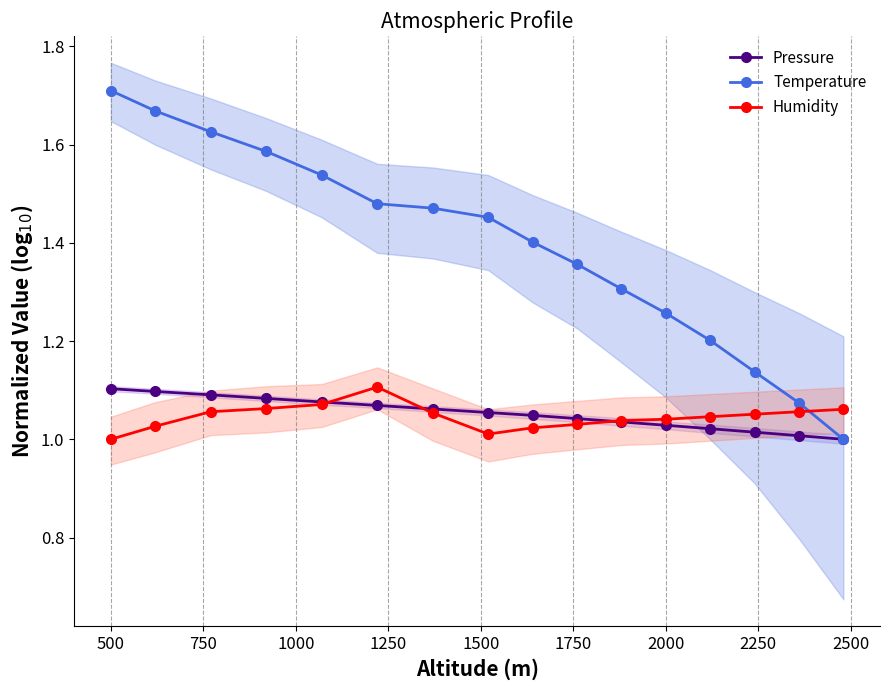

What is the minimum value shown in the chart?

1.0